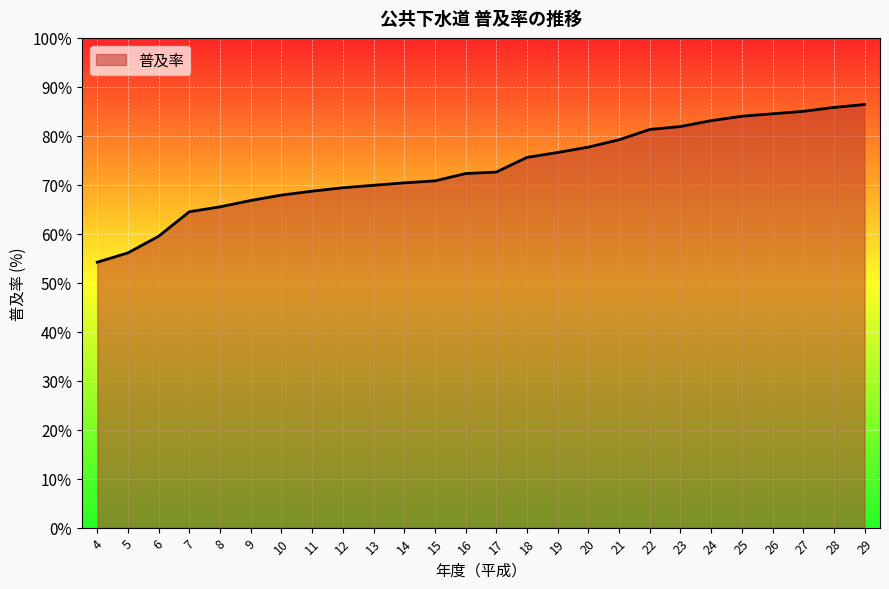

The value at 28 is 85.8. True or false?

True